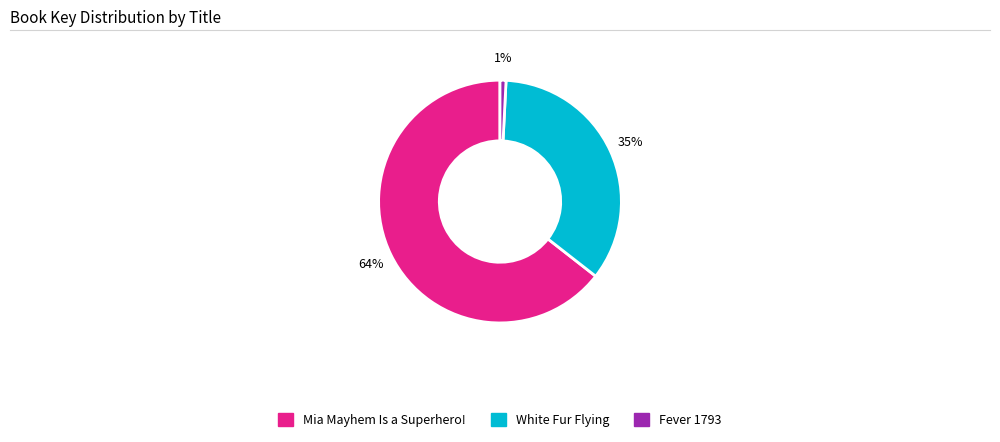

To the nearest percent, what portion does Fever 1793 represent?

1%